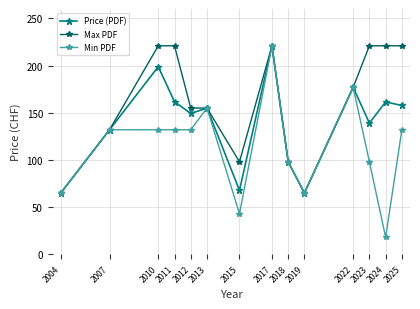

The Min PDF series shows 26.6 at 2007. True or false?

False